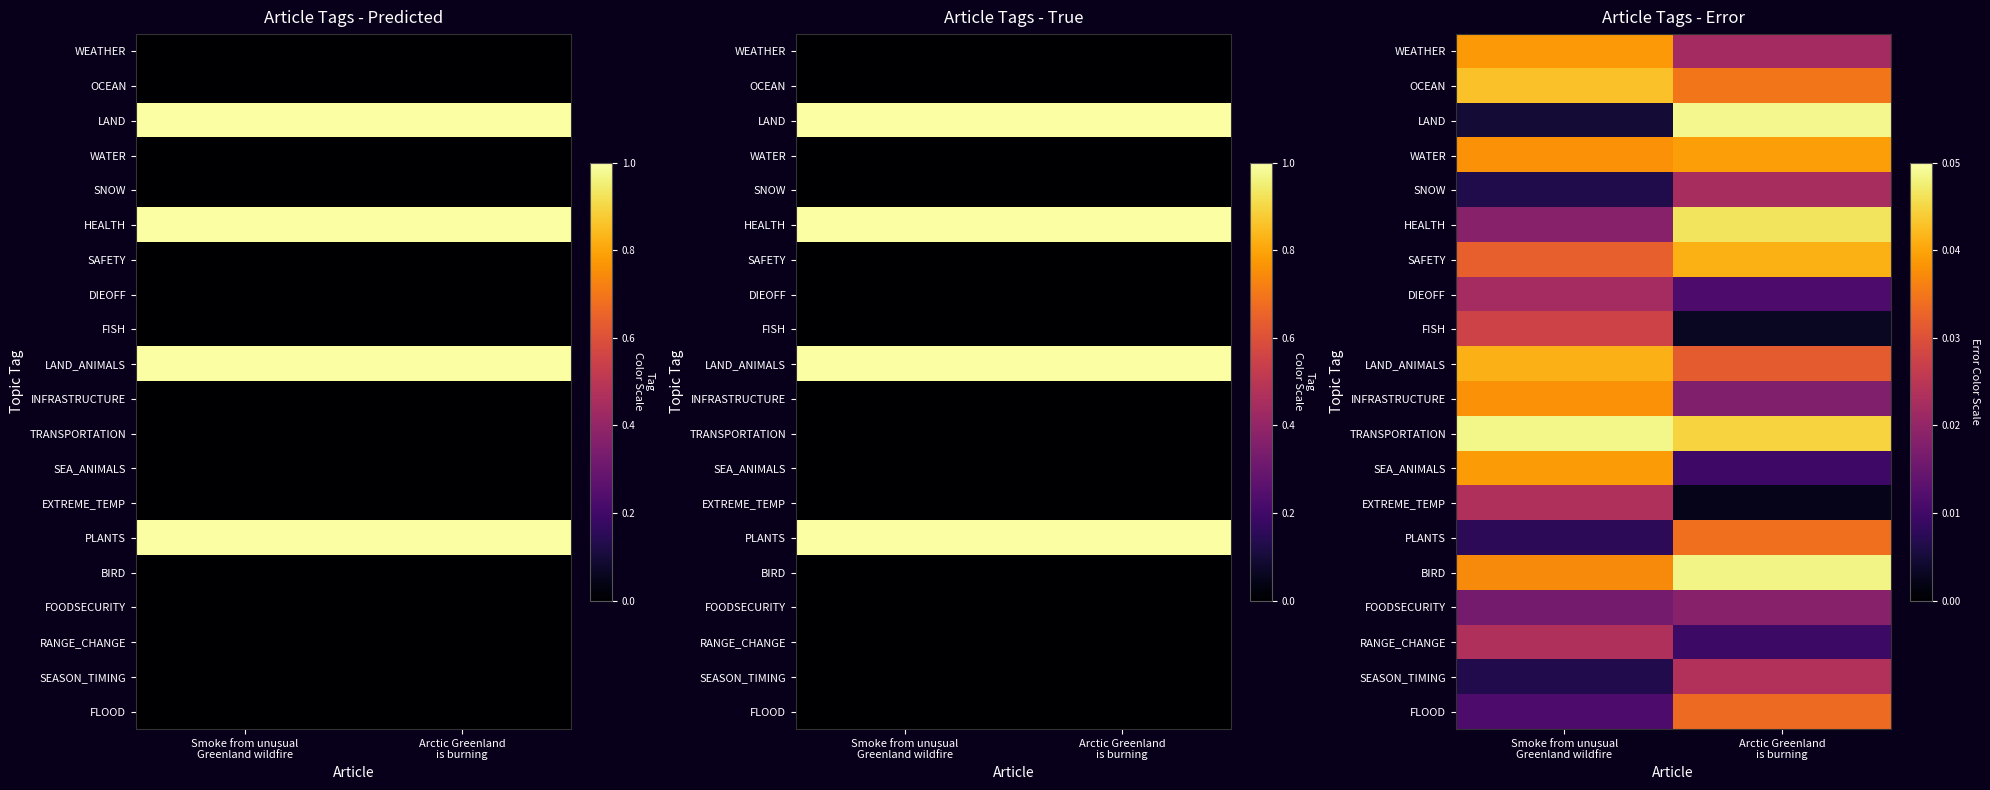

Where is FOODSECURITY nearest to the value 0?

Smoke from unusual Greenland wildfire